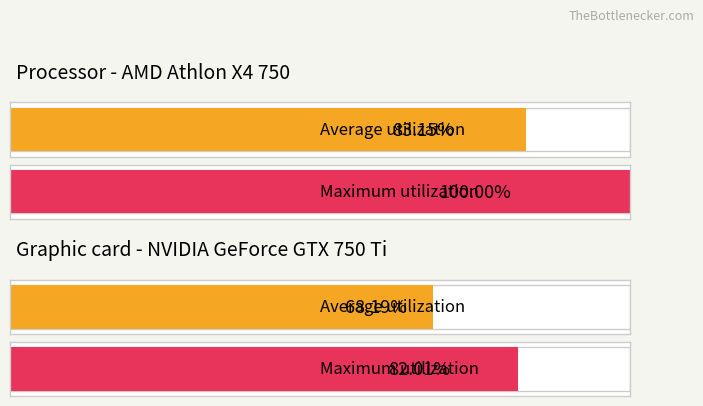

Which series has the widest spread of values?

Maximum utilization